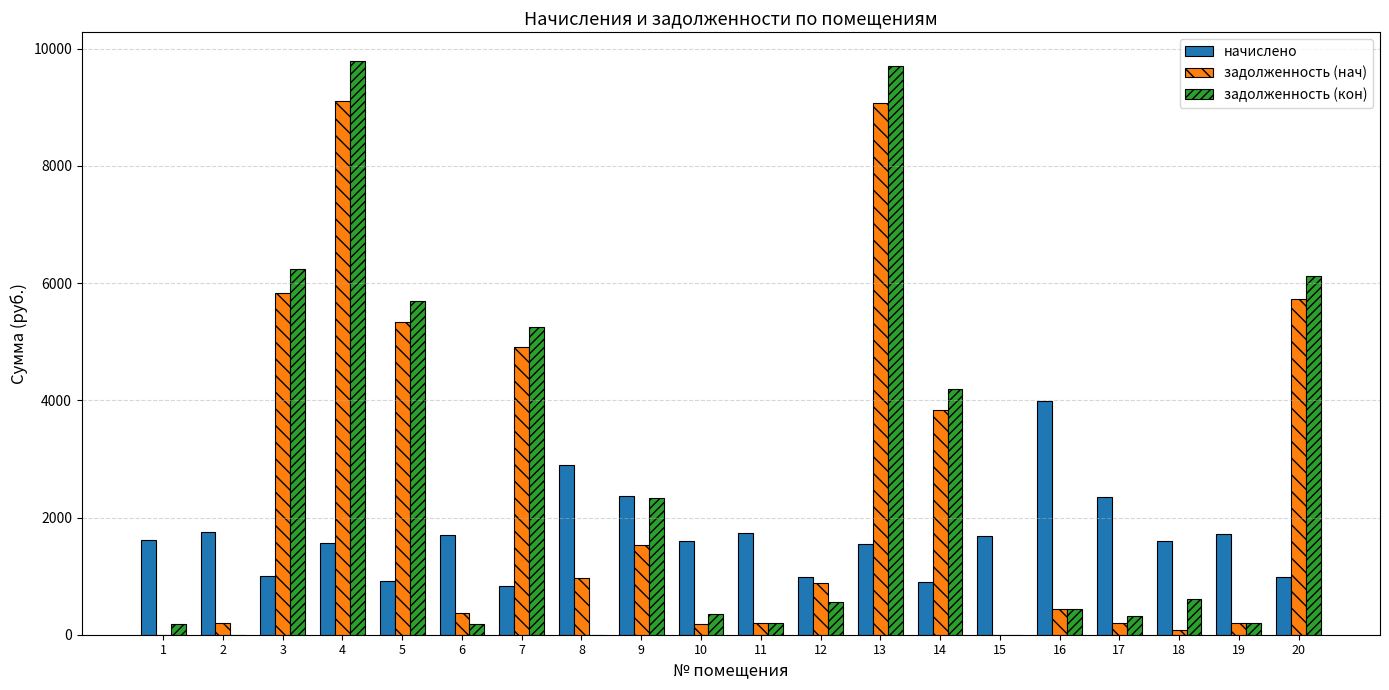

What is the sum of the задолженность (нач) values at 3 and 5?

11166.5